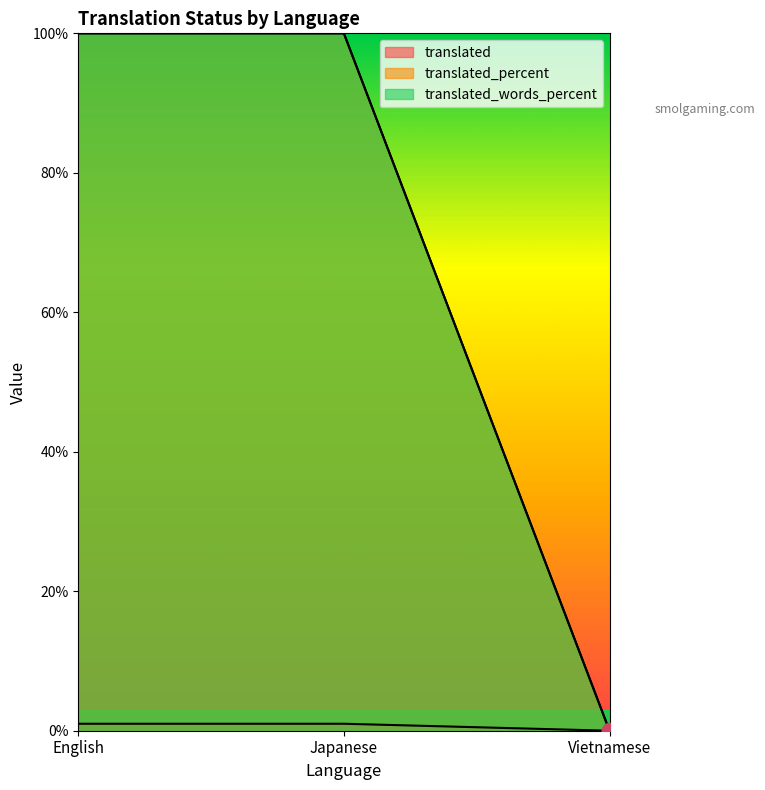

What is the difference between the maximum and minimum values in the translated_percent series?

100